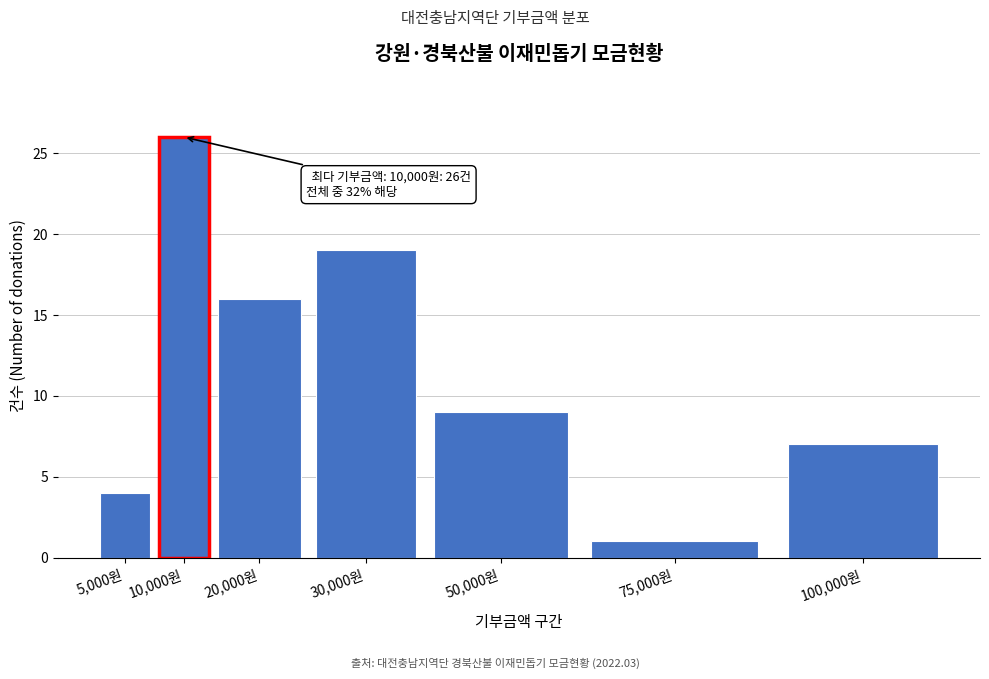

Reading left to right, transcribe all the data shown in this chart.

4	26	16	19	9	1	7